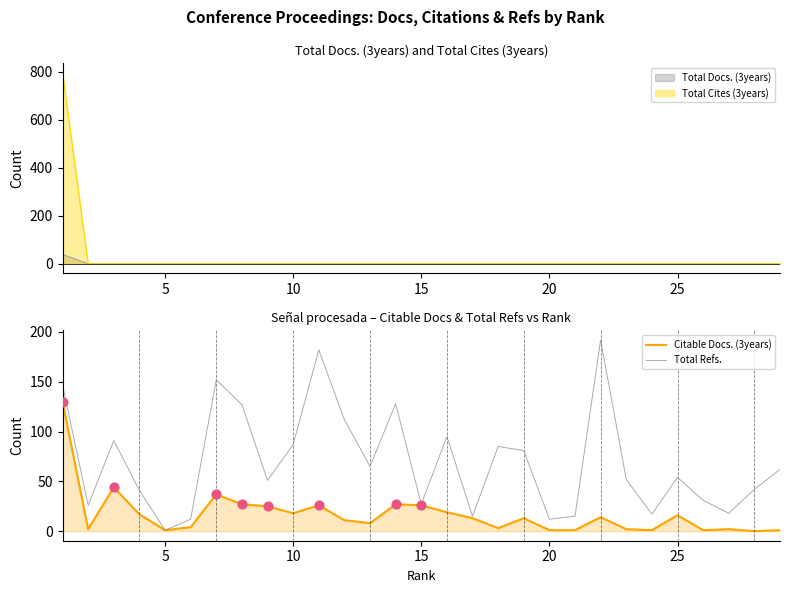

Which series contains the lowest Y value?

Citable Docs. (3years)